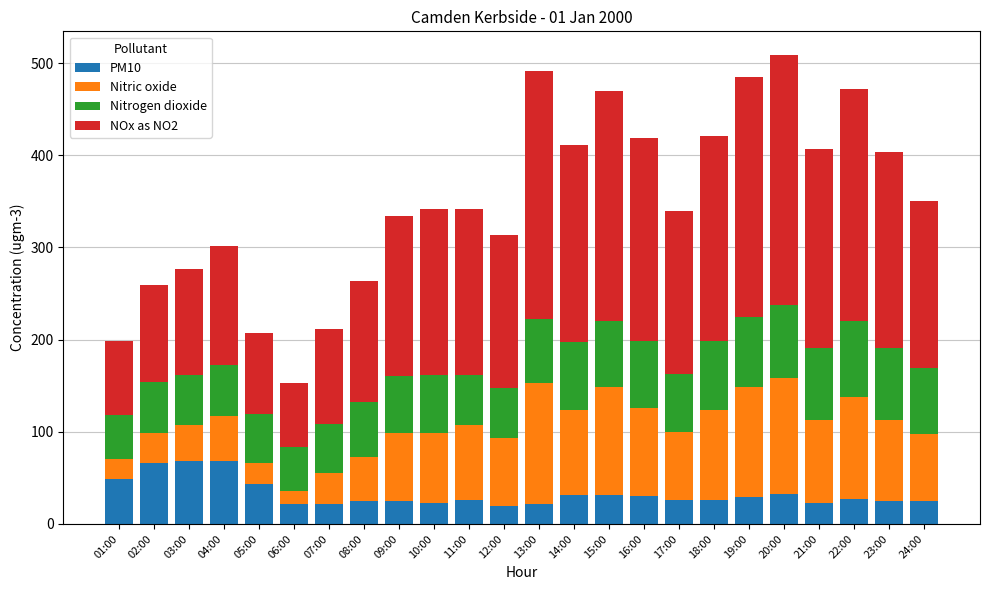

How many data points does each series have?

24